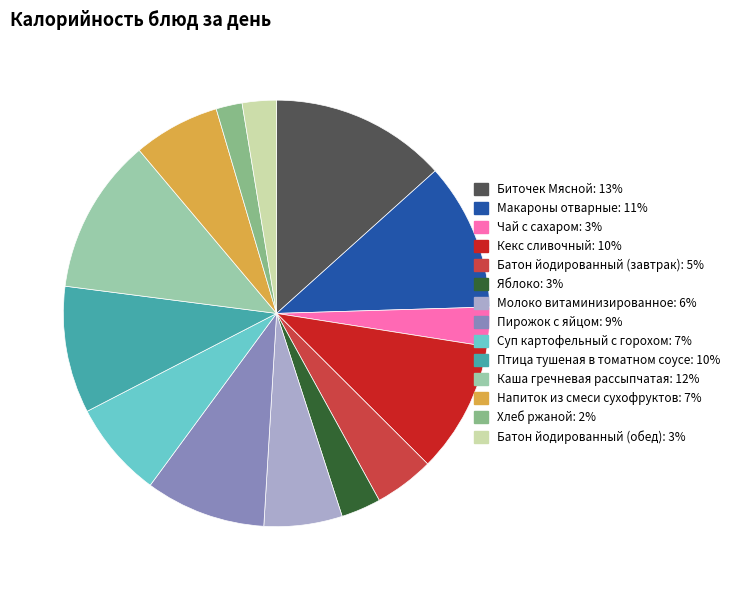

Is it true that Биточек Мясной: 13% is 1% of the pie?

False